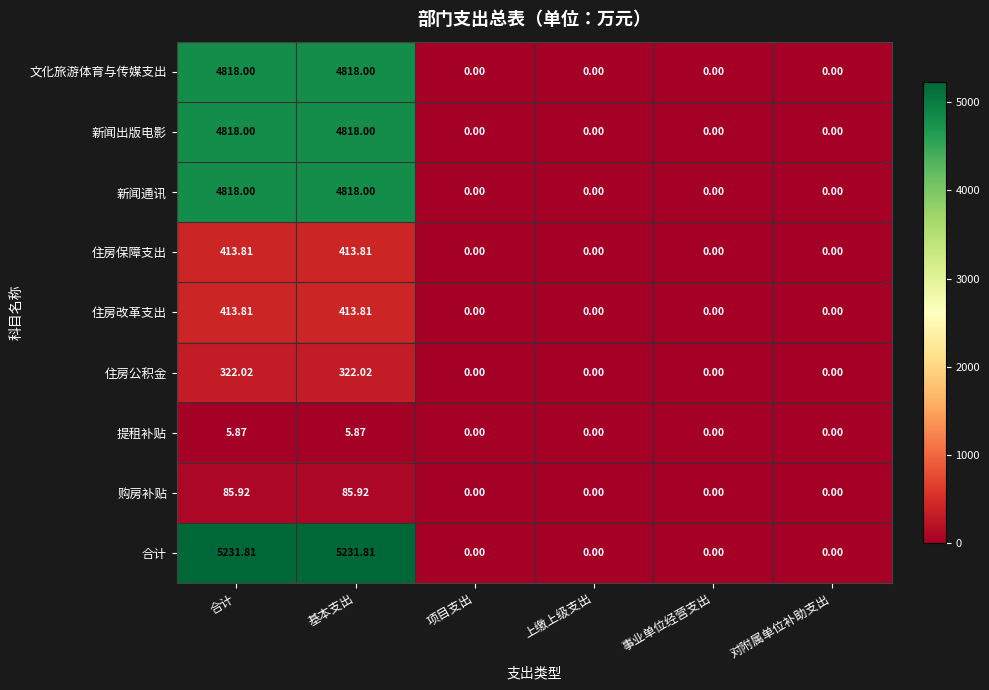

Count the number of categories in the chart.

6